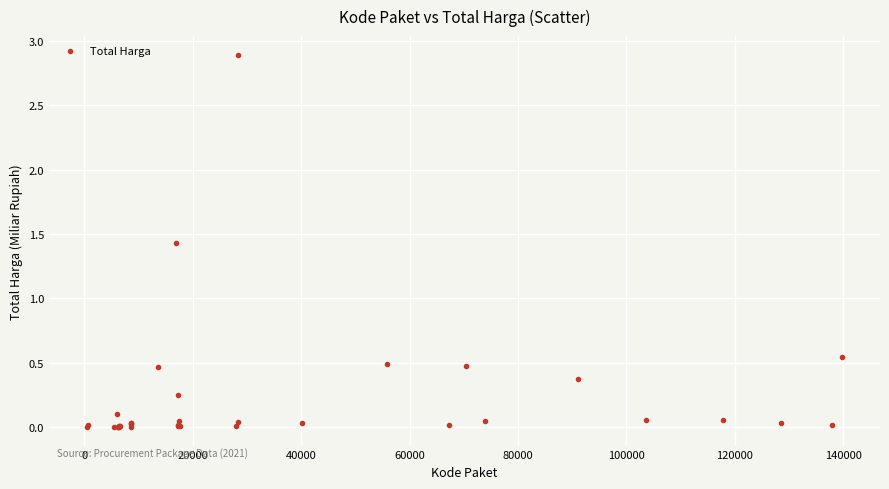

What Y value in the scatter plot is closest to 1?

1.4